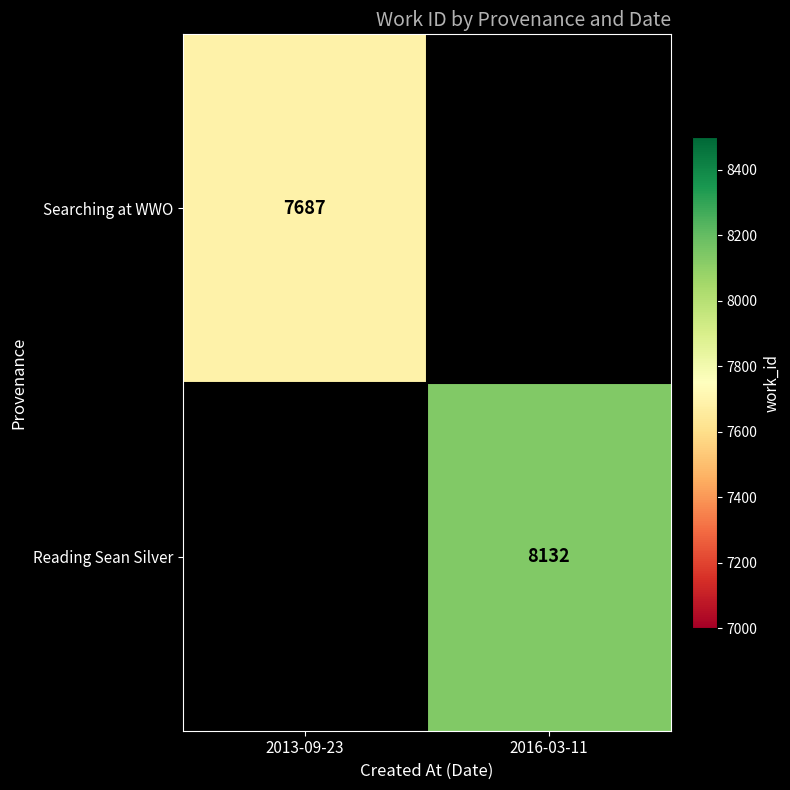

The Searching at WWO series shows 2228 at 2013-09-23. True or false?

False